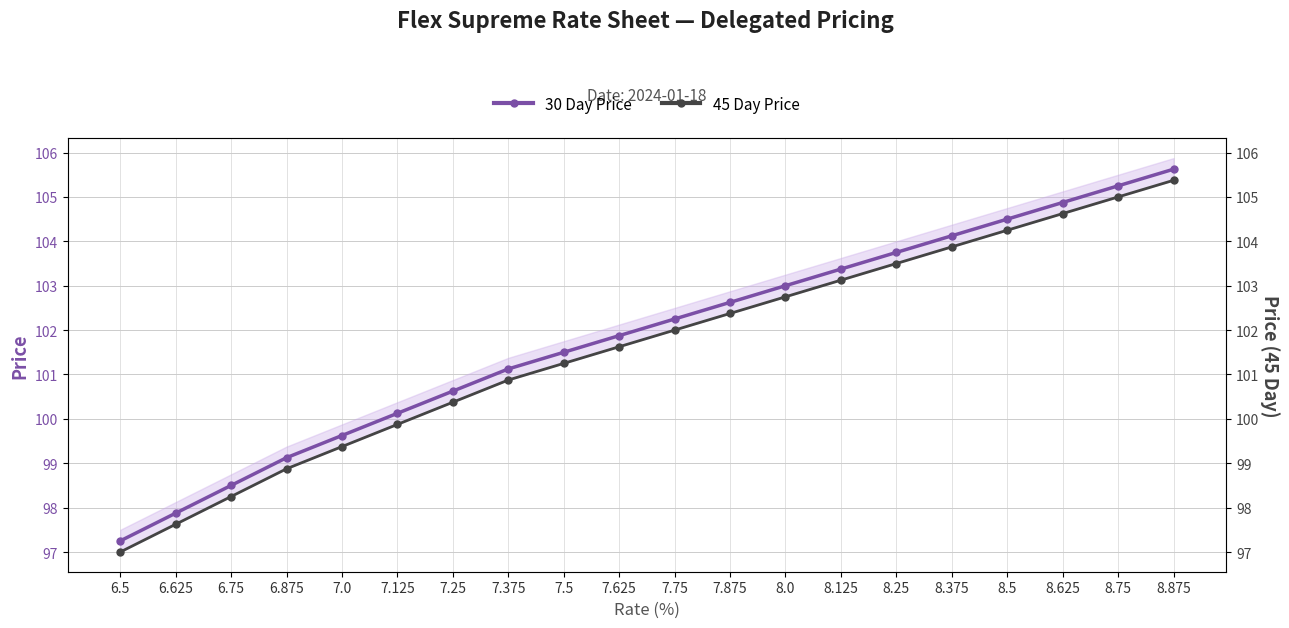

What is the lowest value of the 30 Day Price series?

97.2